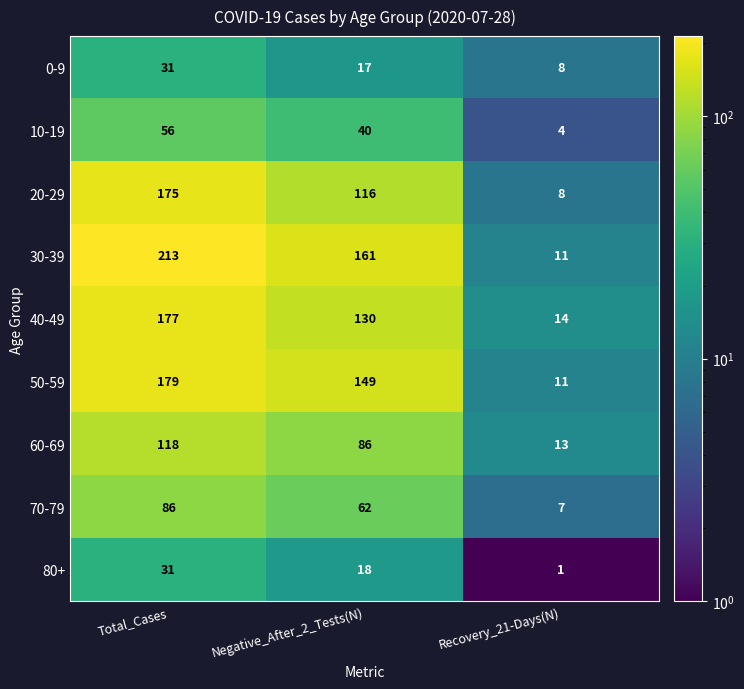

Read the 10-19 value at Recovery_21-Days(N).

4